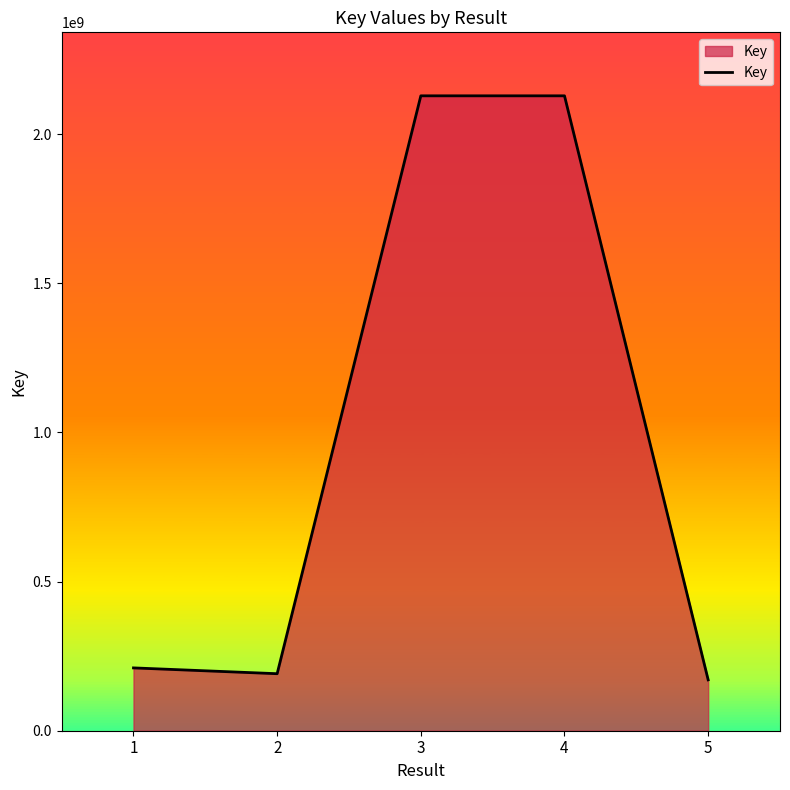

What is the minimum value shown in the chart?

170568023